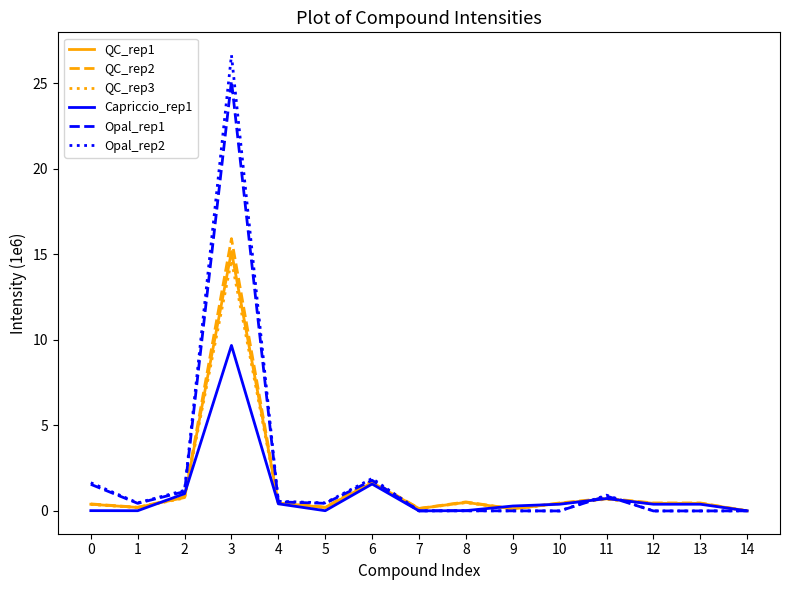

The QC_rep3 series shows 0.6 at 6. True or false?

False